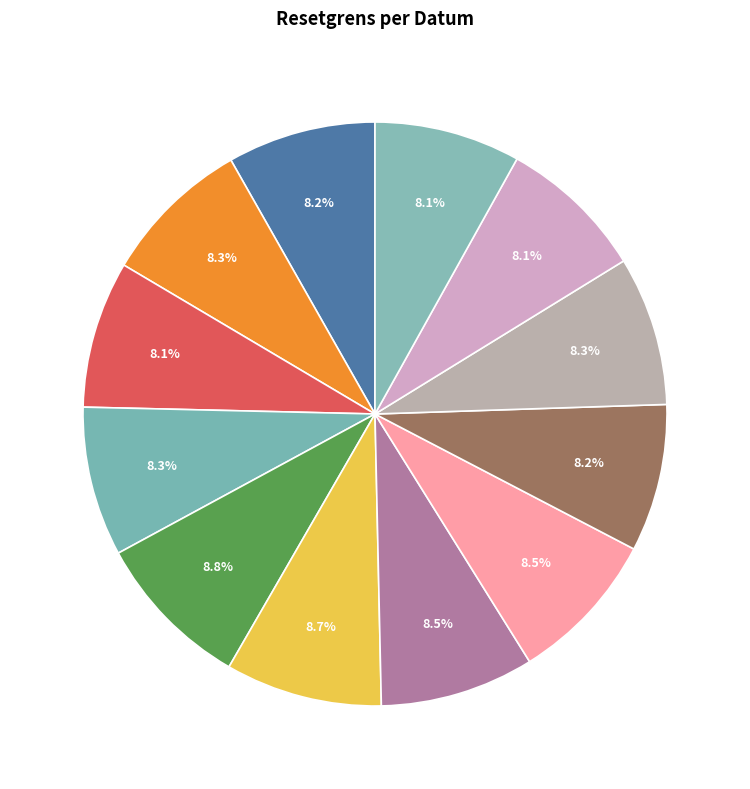

Count the number of slices in the pie.

12